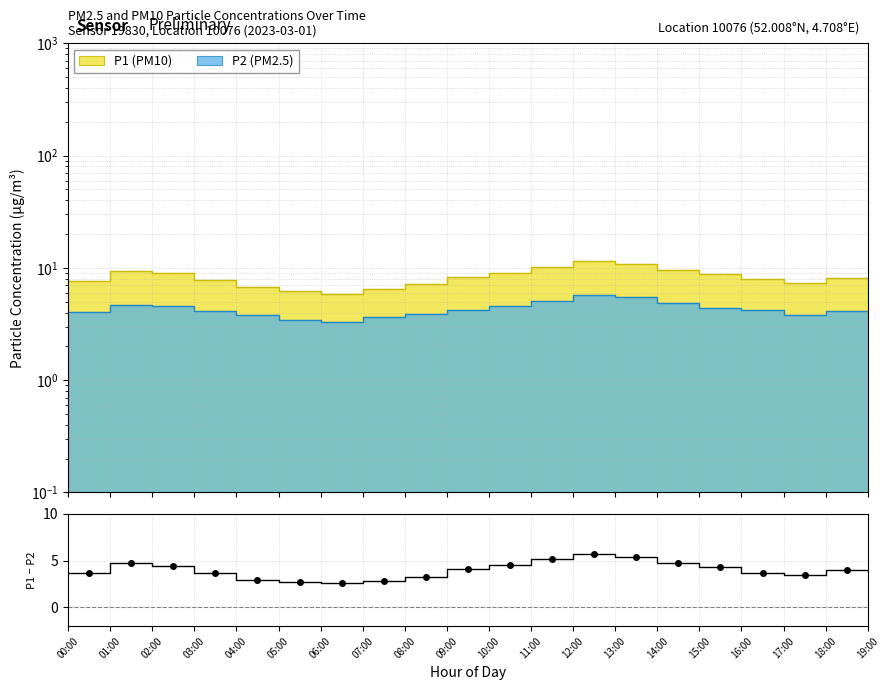

Reading right to left, list all the values displayed in this chart.

3.8	4.0	3.5	3.7	4.3	4.7	5.4	5.7	5.1	4.5	4.1	3.2	2.8	2.6	2.8	3.0	3.7	4.4	4.7	3.6